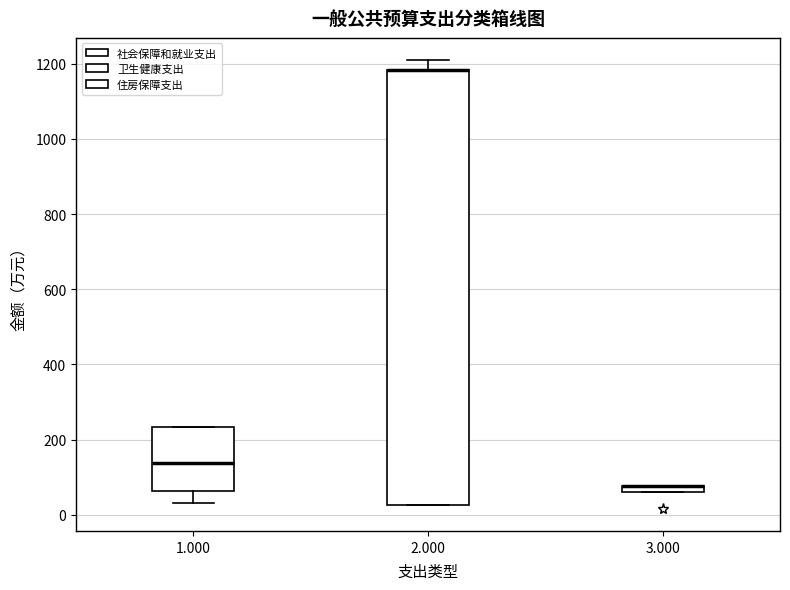

Where is the upper edge of the box at x = 3.000 on the y-axis? The values are not printed on the chart, so give them approximately, as read against the axis.

80